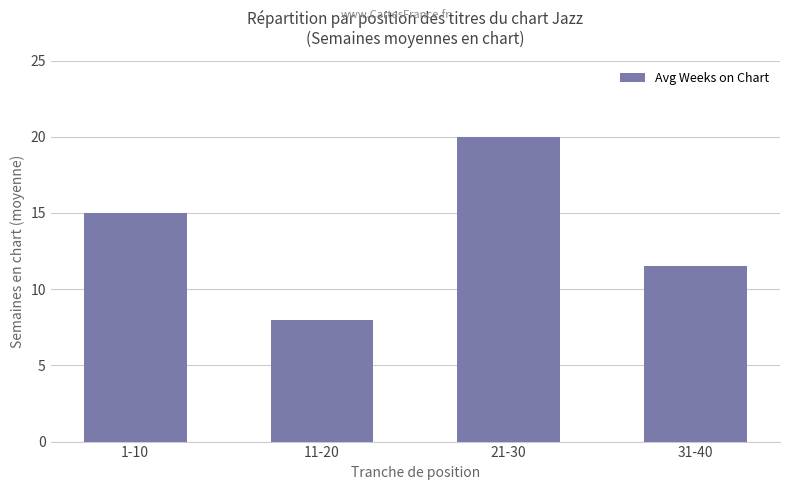

What is the difference between the second highest and second lowest values?

3.5